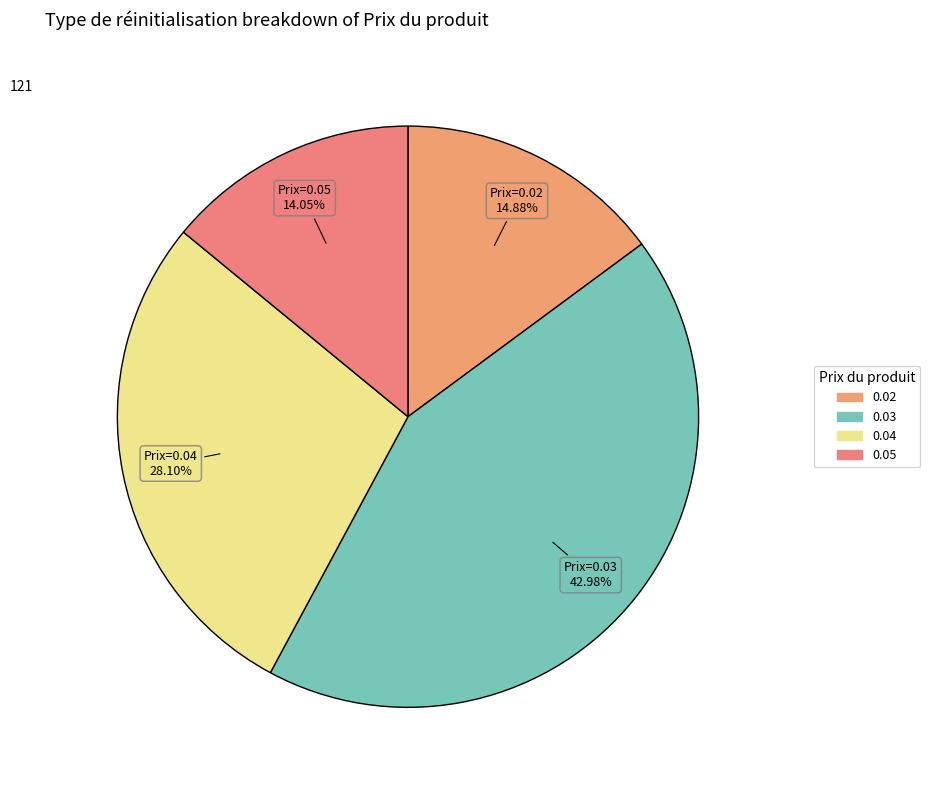

To the nearest percent, what is the combined percentage of 0.05 and 0.02?

29%